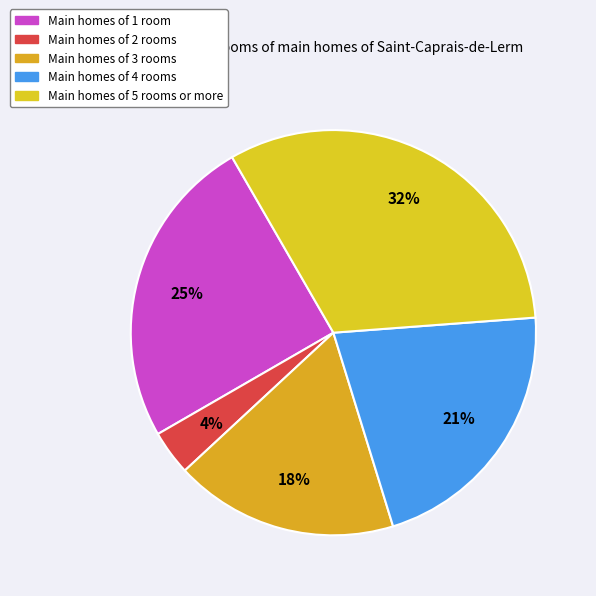

How many slices are in this pie chart?

5